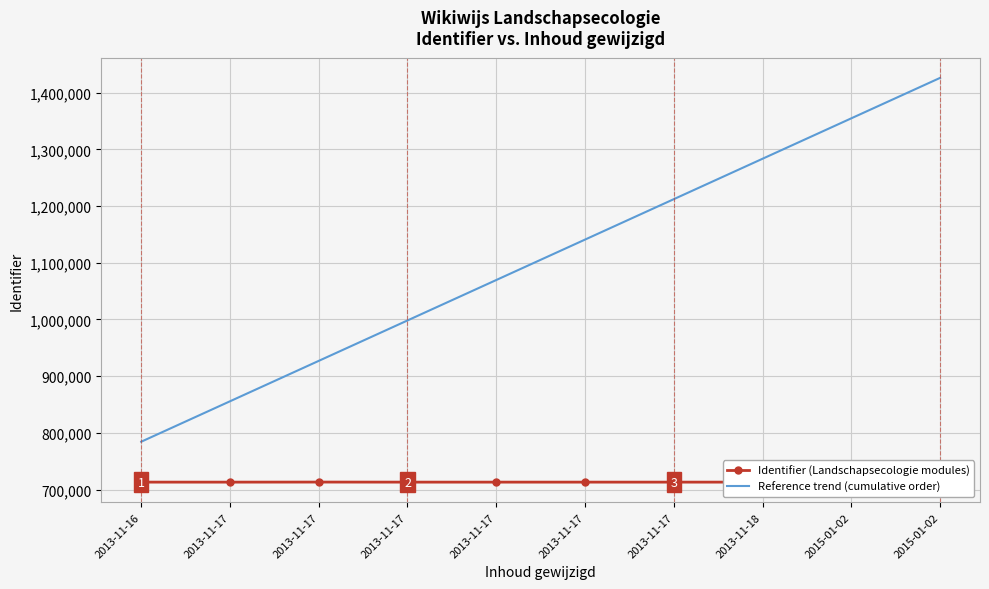

What are all the series names shown in the legend?

Identifier (Landschapsecologie modules), Reference trend (cumulative order)